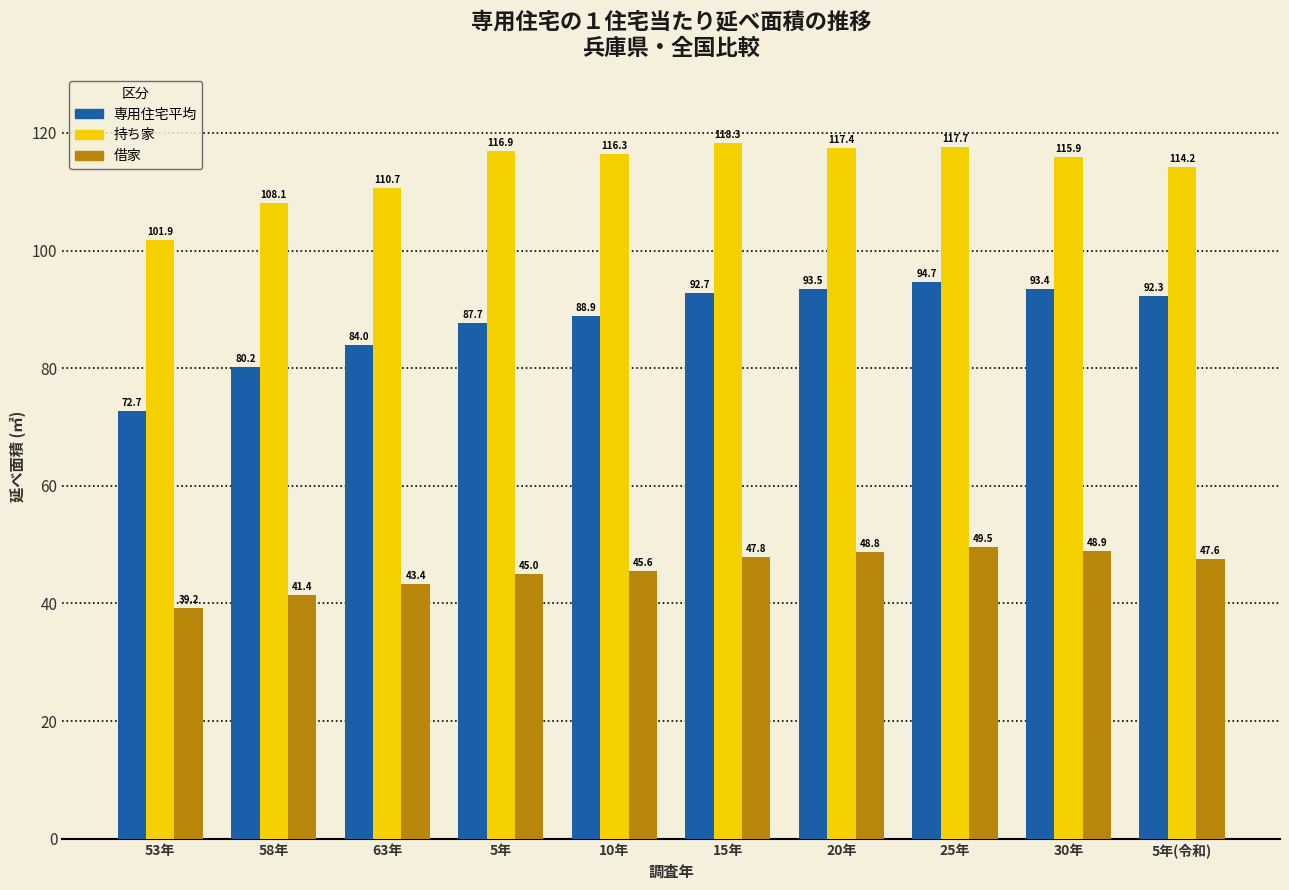

What is the sum of the 持ち家 values at 25年 and 5年?

234.6